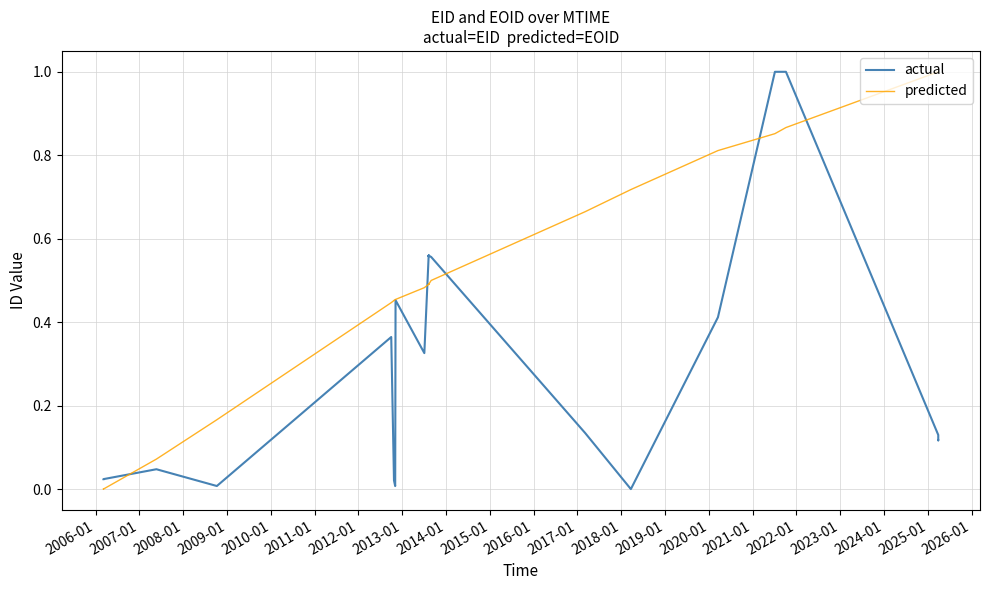

Reading right to left, transcribe all the data shown in this chart.

actual: 0.1	0.1	0.1	0.1	1.0	1.0	0.4	0.0	0.0	0.1	0.6	0.6	0.6	0.6	0.6	0.6	0.6	0.6	0.6	0.6	0.6	0.6	0.3	0.5	0.0	0.0	0.0	0.4	0.0	0.0	0.0	0.0	0.0
predicted: 1.0	1.0	1.0	1.0	0.9	0.9	0.8	0.7	0.7	0.7	0.5	0.5	0.5	0.5	0.5	0.5	0.5	0.5	0.5	0.5	0.5	0.5	0.5	0.5	0.5	0.5	0.5	0.4	0.2	0.1	0.0	0.0	0.0